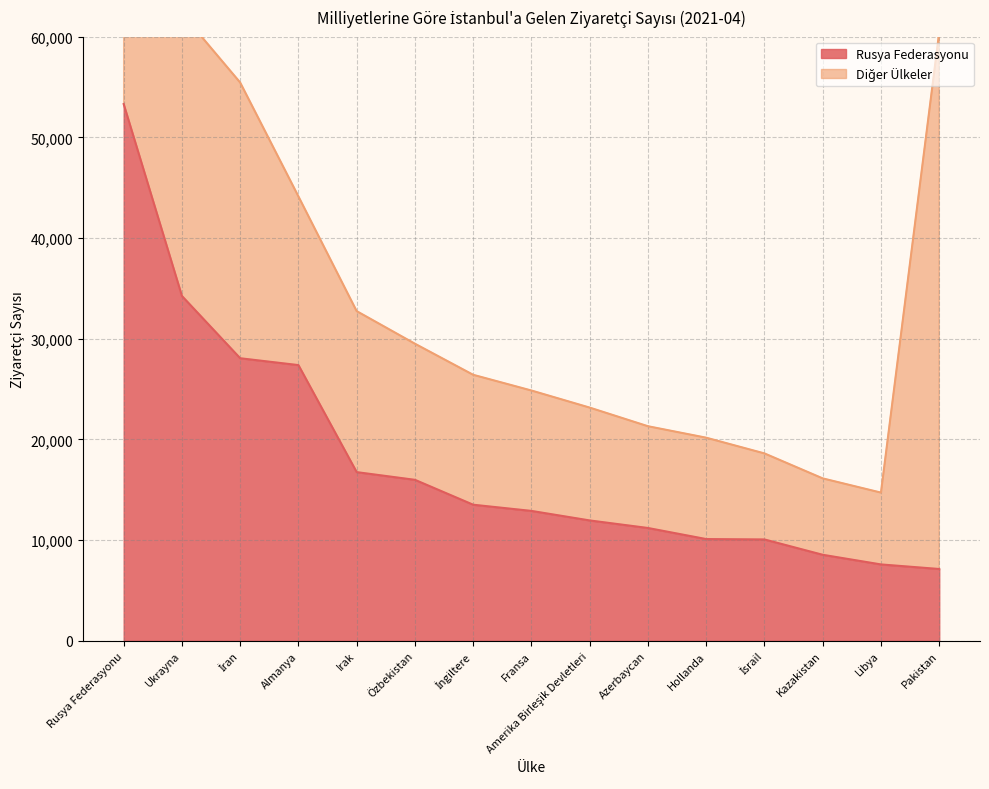

What is the sum of all values?

268765